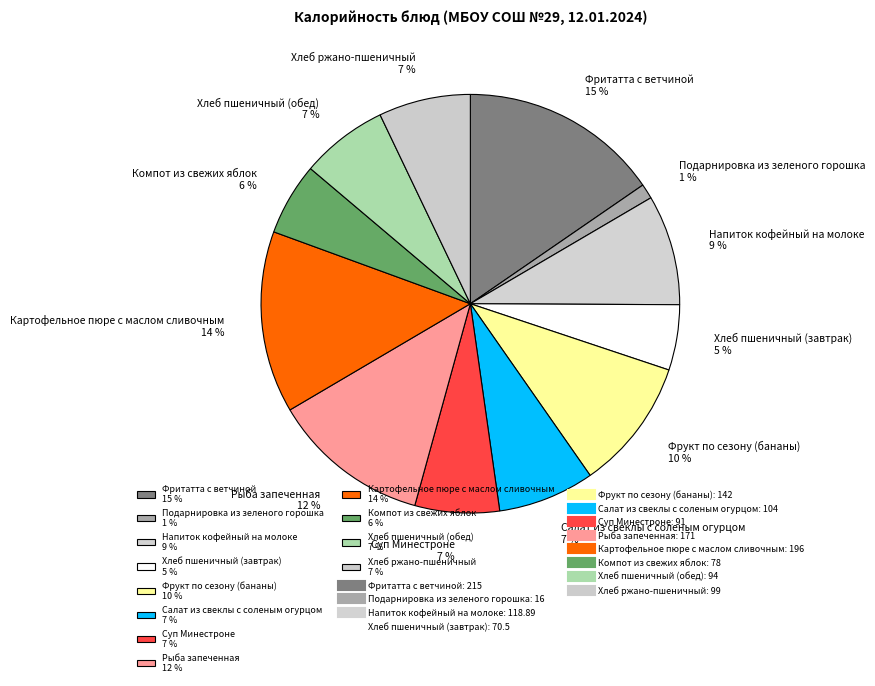

How many slices are in this pie chart?

12